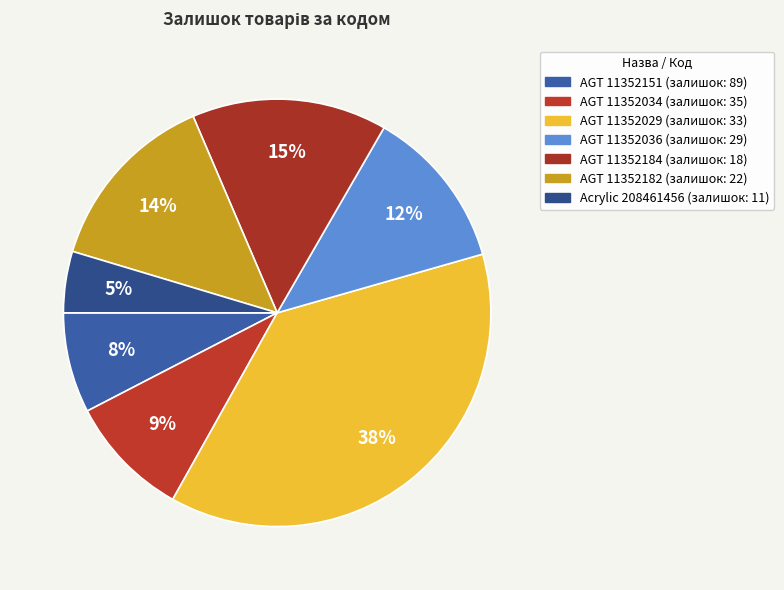

Count the number of slices in the pie.

7